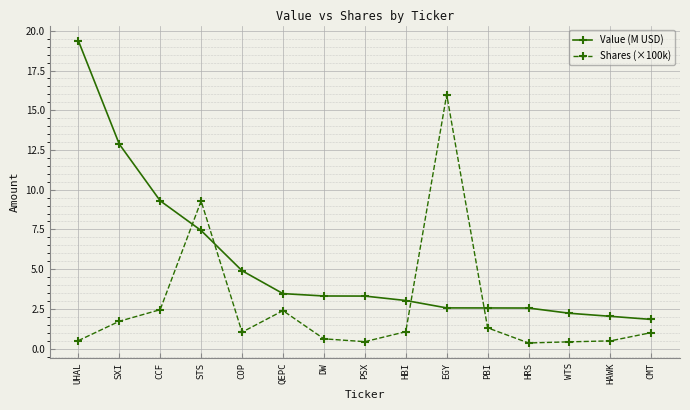

What is the label of the 6th point from the right?

EGY